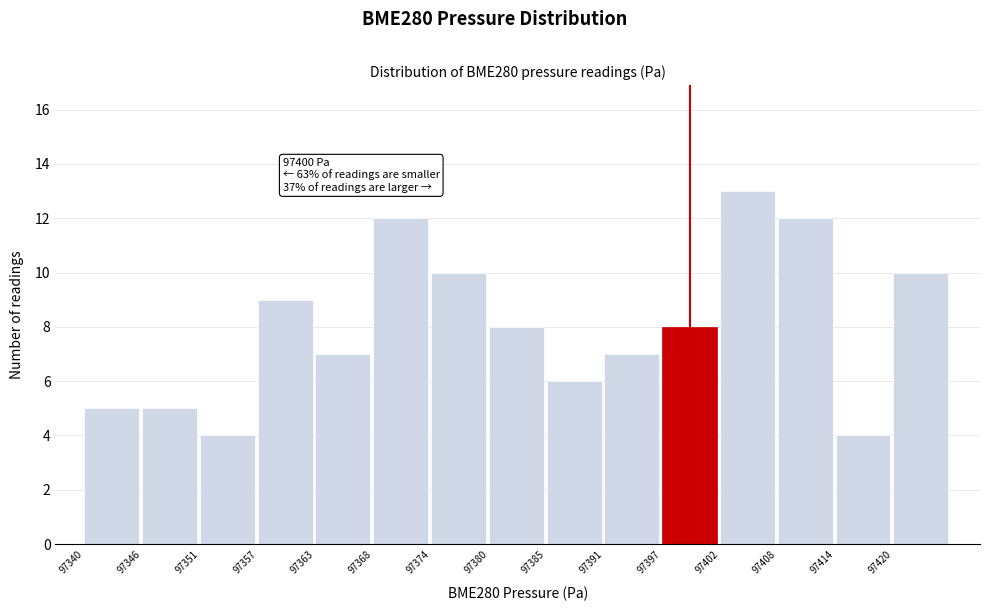

Reading left to right, list all the values displayed in this chart.

5	5	4	9	7	12	10	8	6	7	8	13	12	4	10